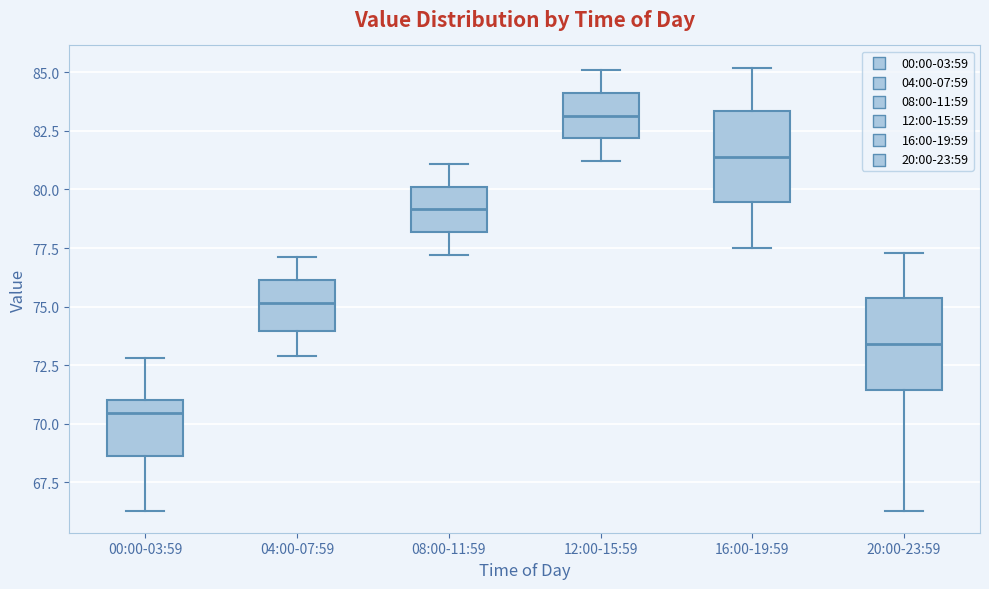

Which box has the highest median line?

12:00-15:59